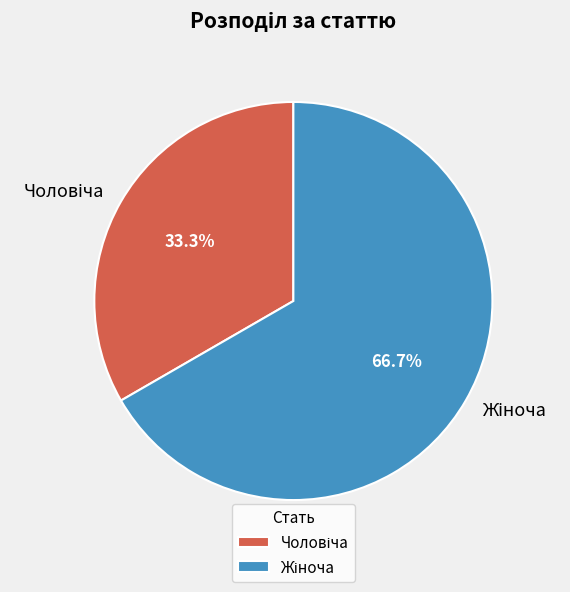

Count the number of slices in the pie.

2